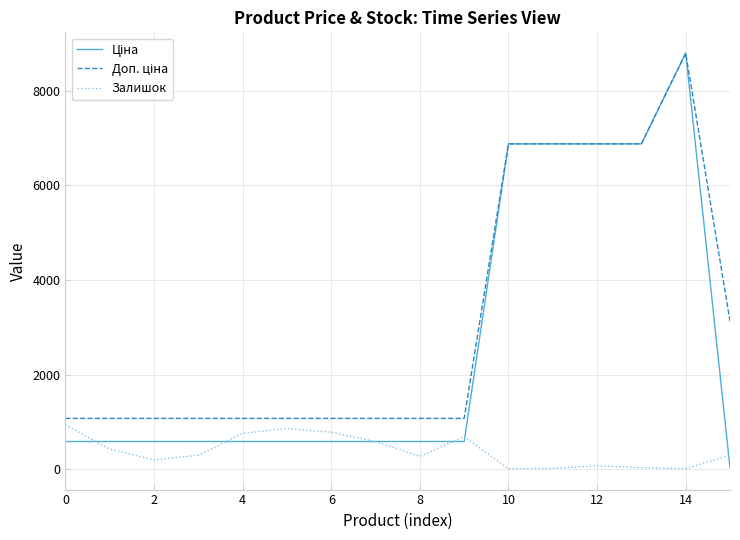

What is the greatest value displayed?

8797.6